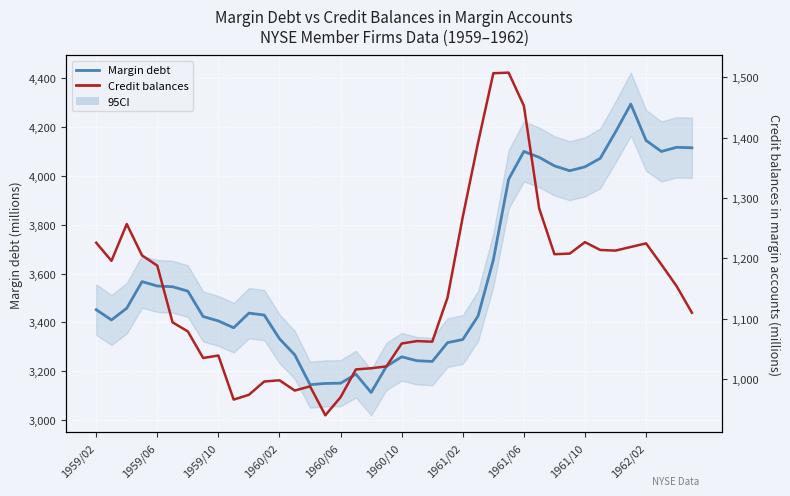

How many series are shown in this chart?

2